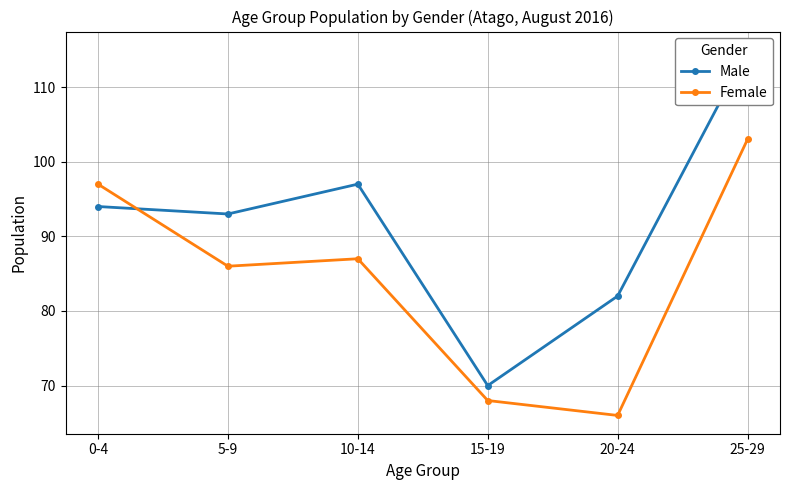

Between which two adjacent categories do Female and Male first intersect?

0-4 and 5-9